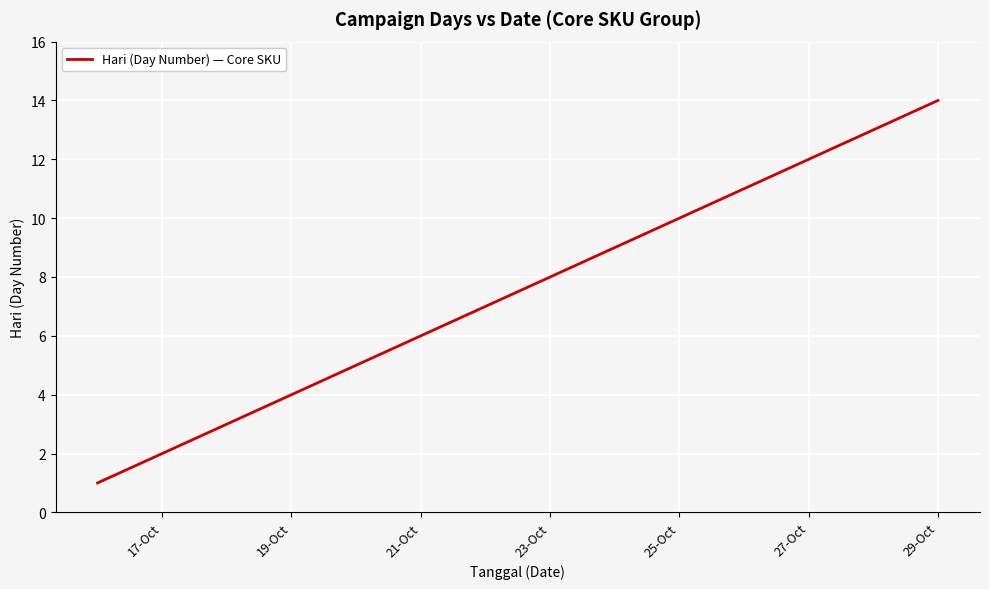

What is the maximum value shown in the chart?

14